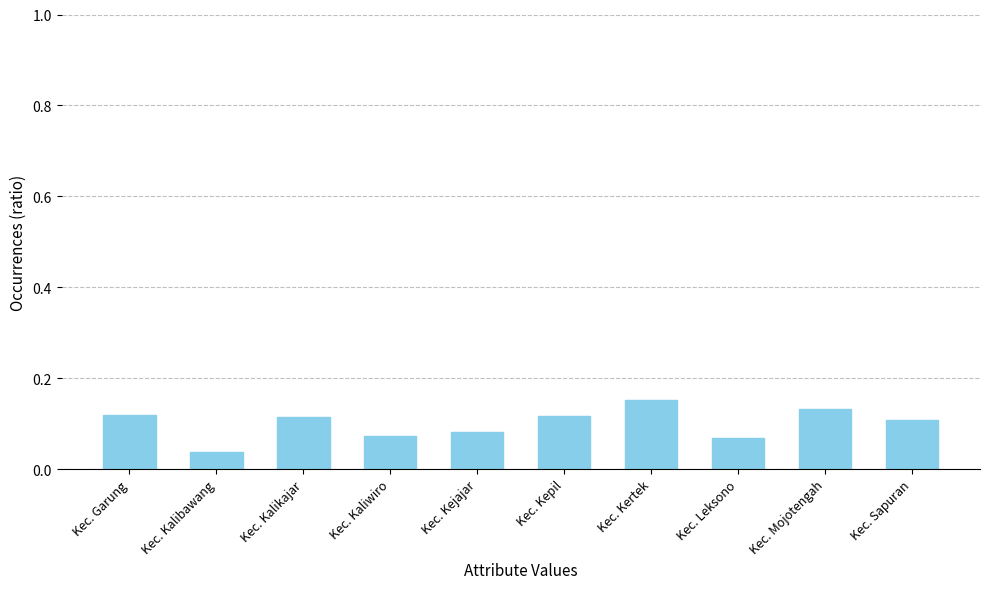

Is it true that the value at Kec. Mojotengah is 0.1?

True